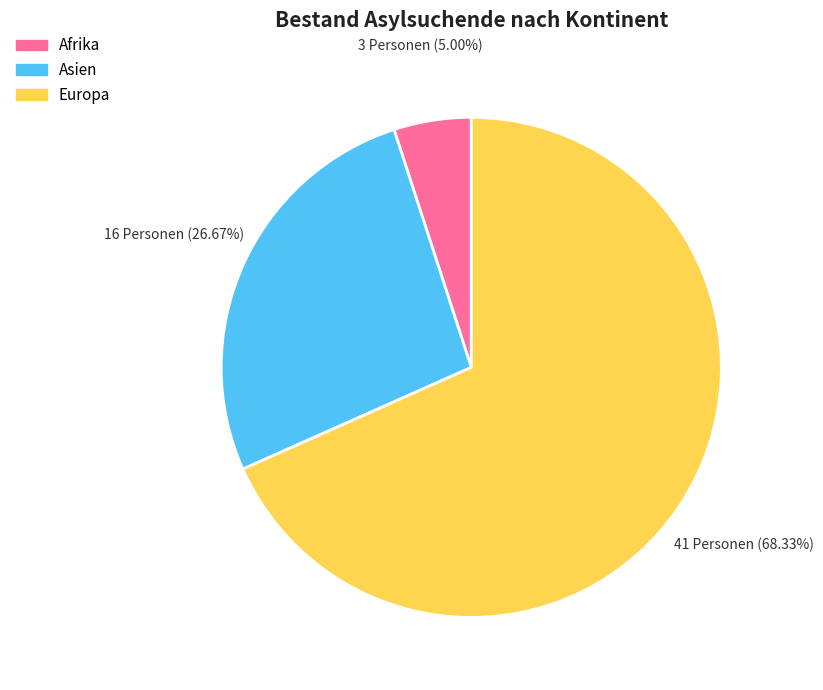

Does any single category account for the majority?

Yes